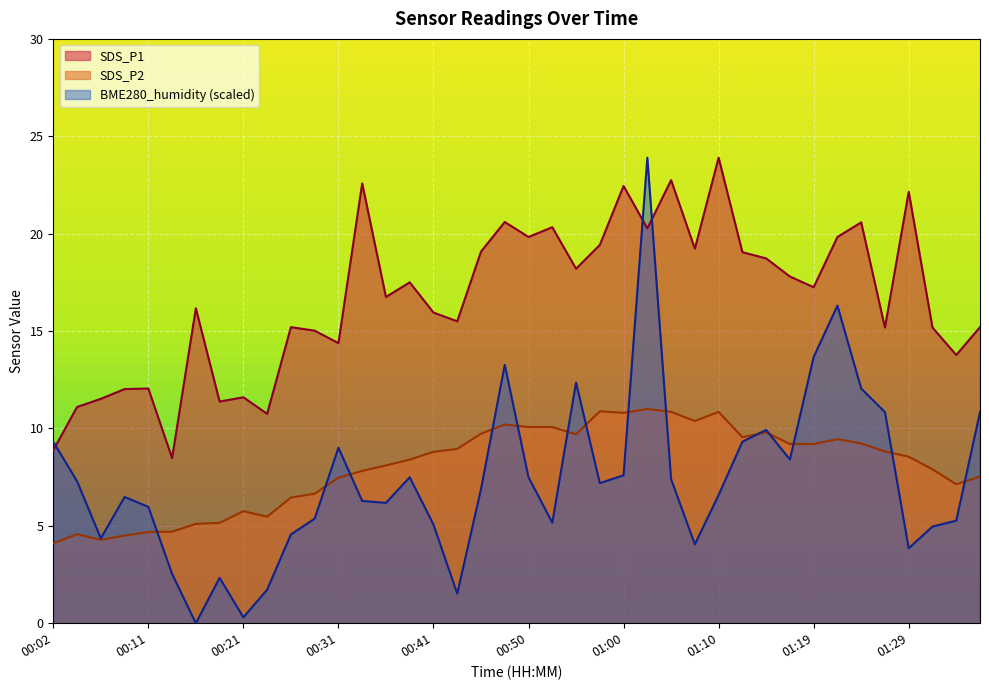

In SDS_P2, how many points are higher than both neighbors (excluding endpoints)?

8